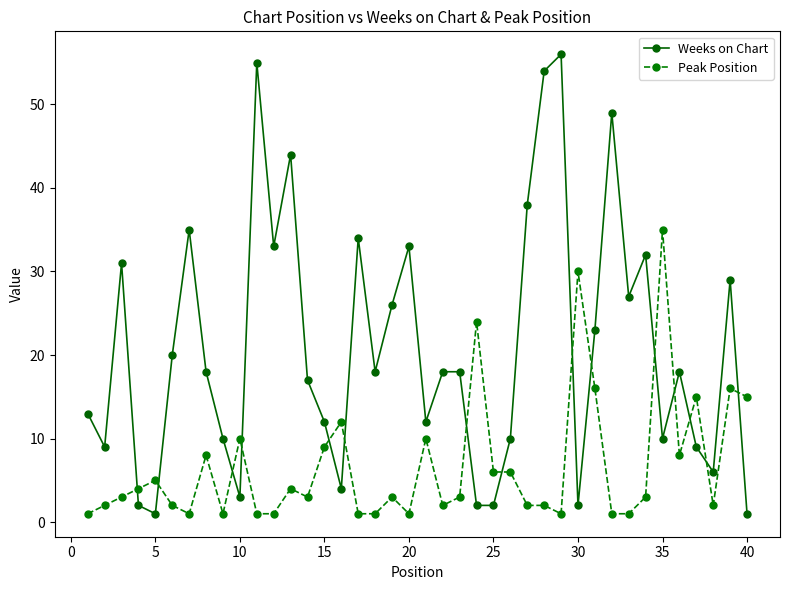

List the series in order of their overall mean, lowest first.

Peak Position, Weeks on Chart